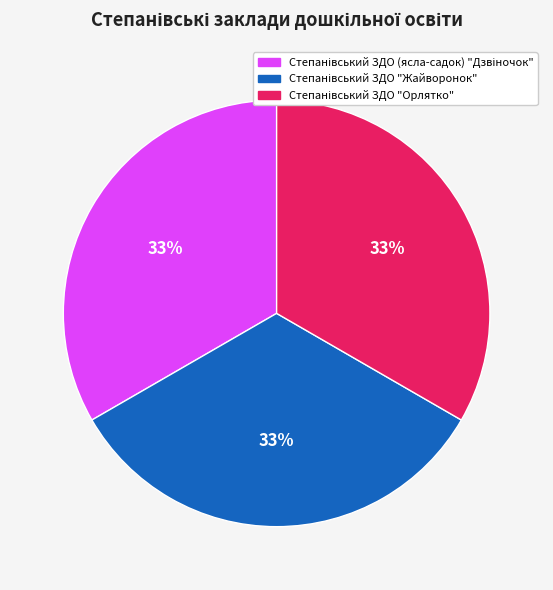

To the nearest percent, what is the average slice percentage?

33%